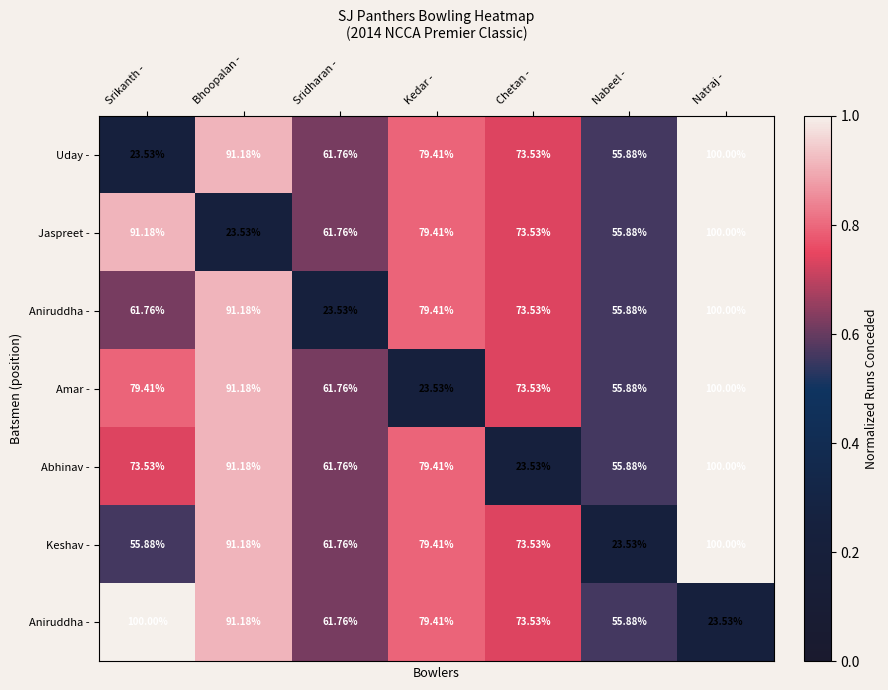

Which has a higher value, Kedar - or Bhoopalan -?

Bhoopalan -